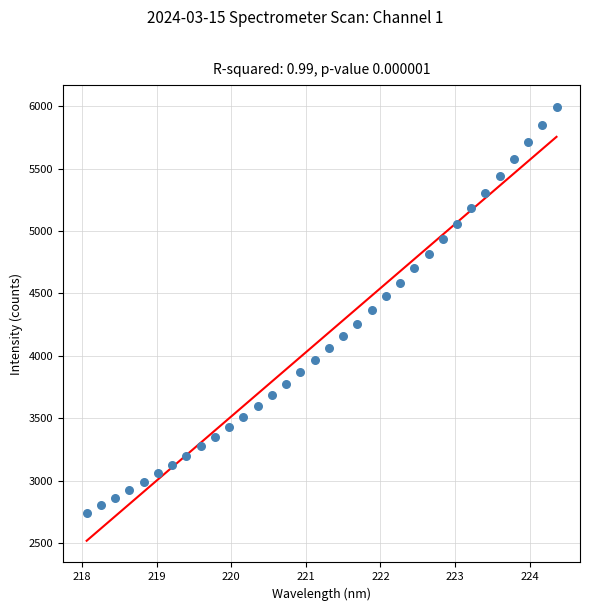

What is the range of X values (max minus min)?

6.3